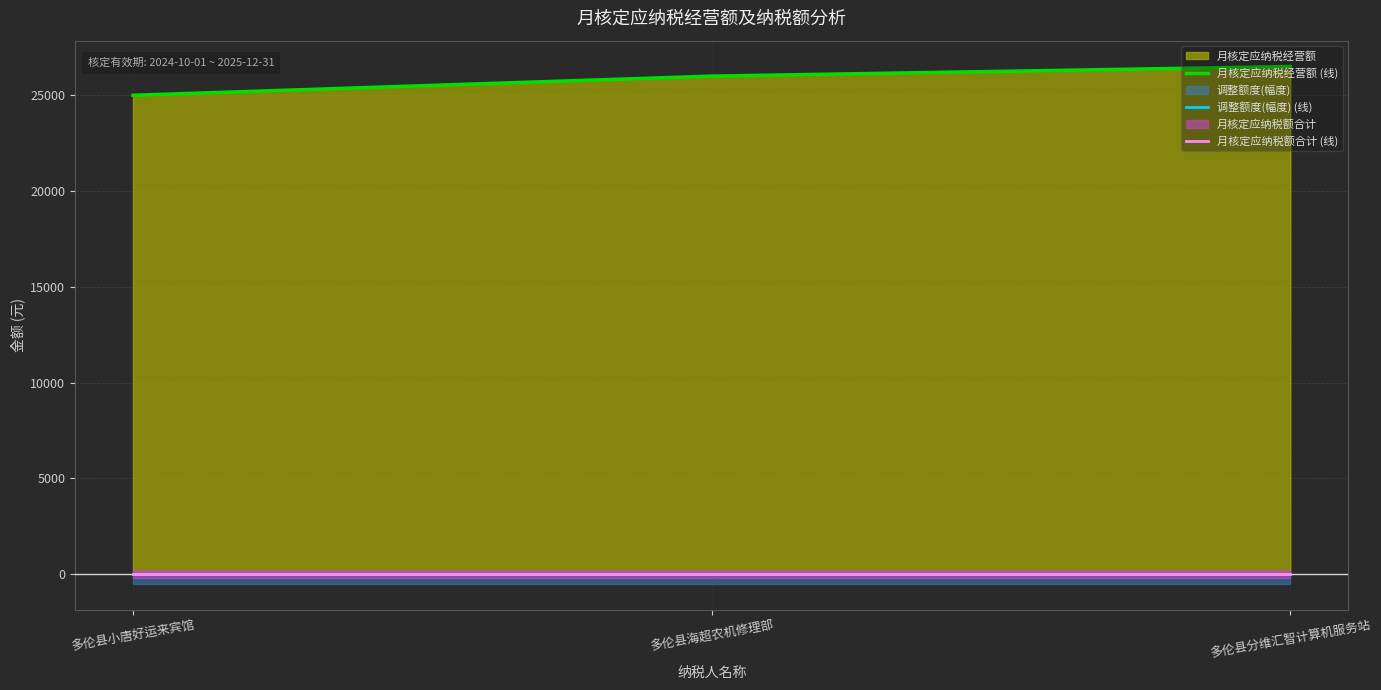

Which series changed the most between 多伦县小唐好运来宾馆 and 多伦县分维汇智计算机服务站?

月核定应纳税经营额 (线)